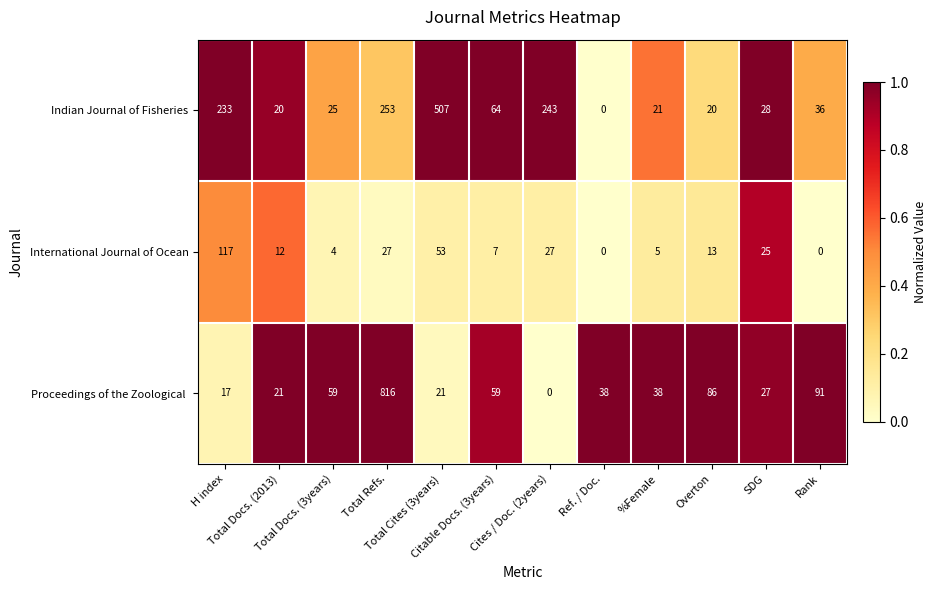

What is the average value of the Indian Journal of Fisheries series?

121